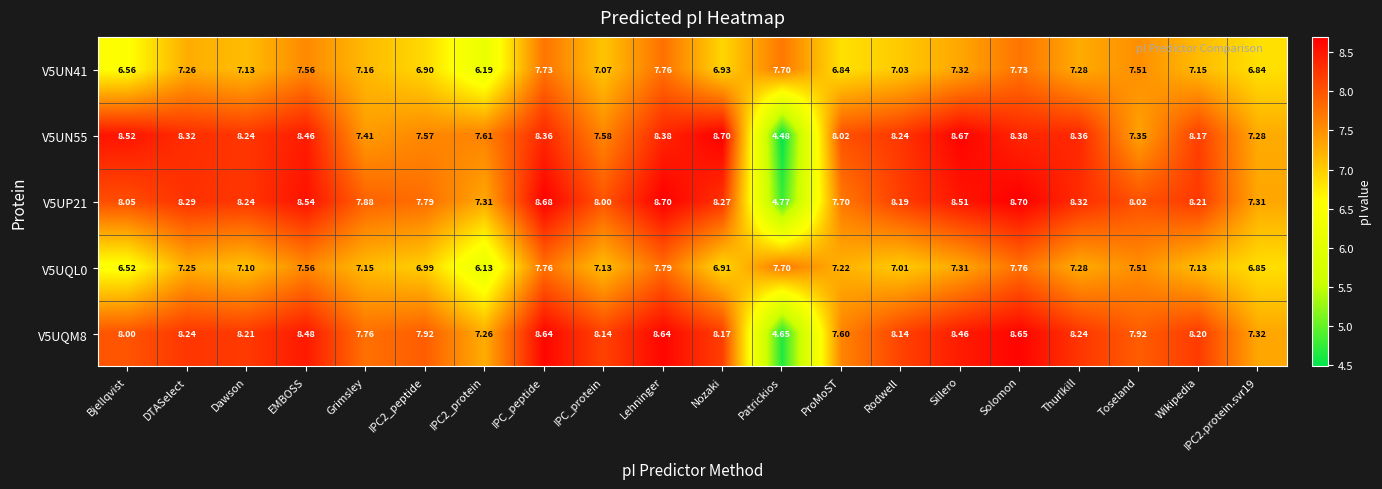

Which category has the lowest value in the V5UQM8 series?

Patrickios